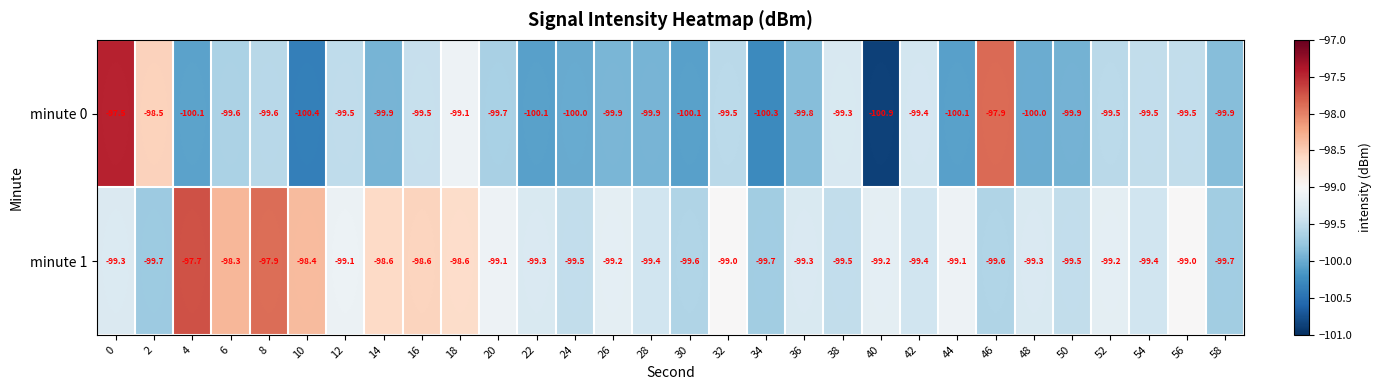

At 56, list the series in order from largest to smallest.

minute 1, minute 0